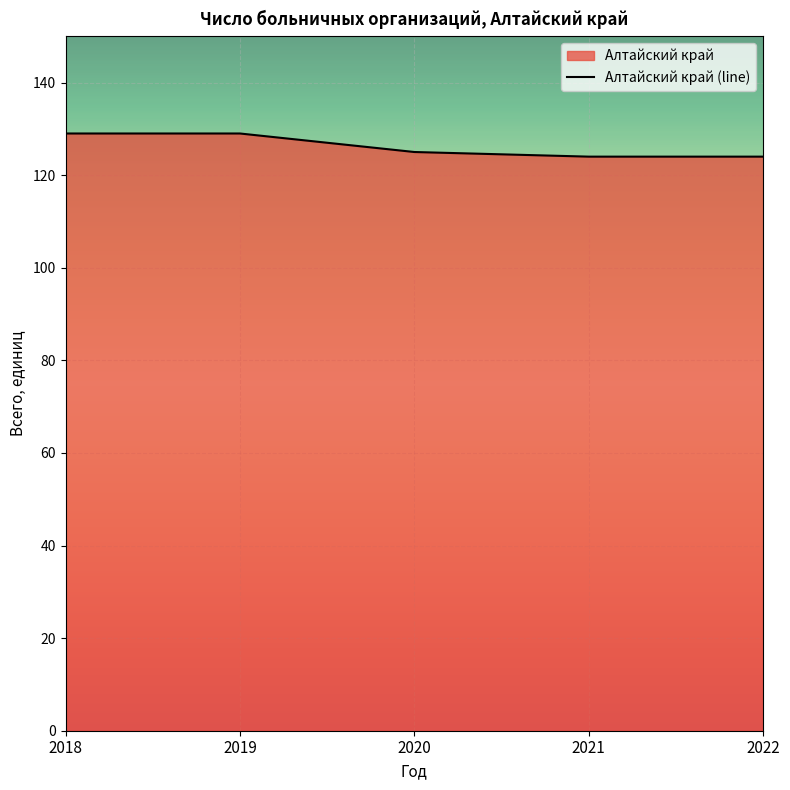

Rank the categories by value from lowest to highest.

2021, 2022, 2020, 2018, 2019